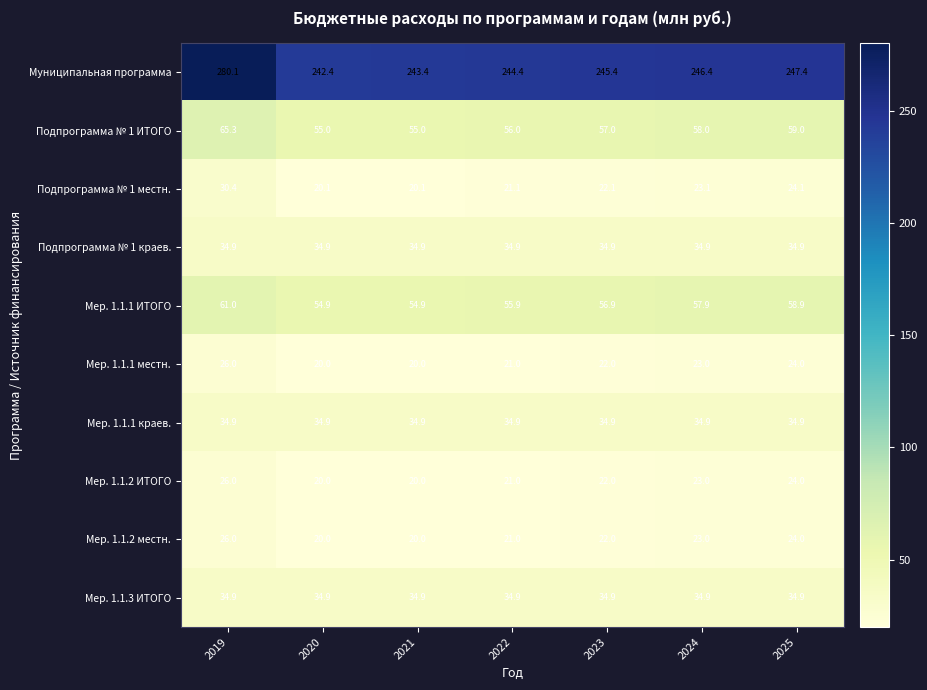

At which label is Мер. 1.1.1 ИТОГО closest to 57?

2023